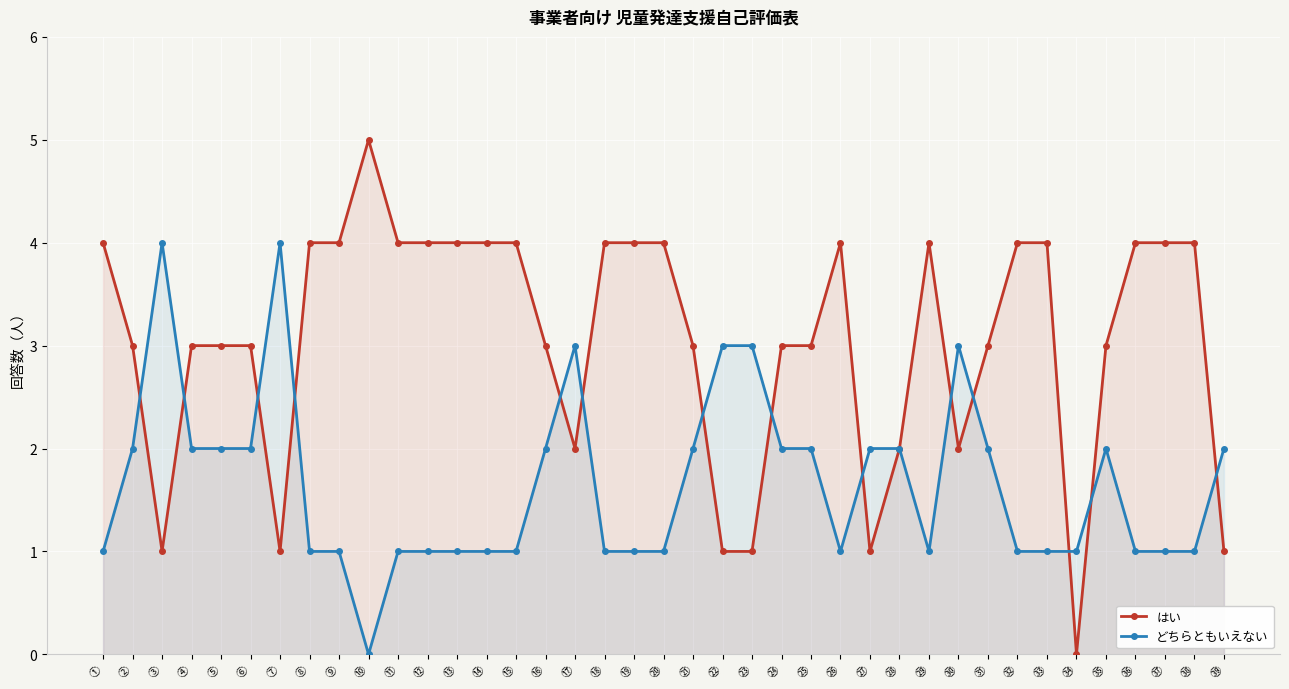

At which label does どちらともいえない reach its minimum?

⑩